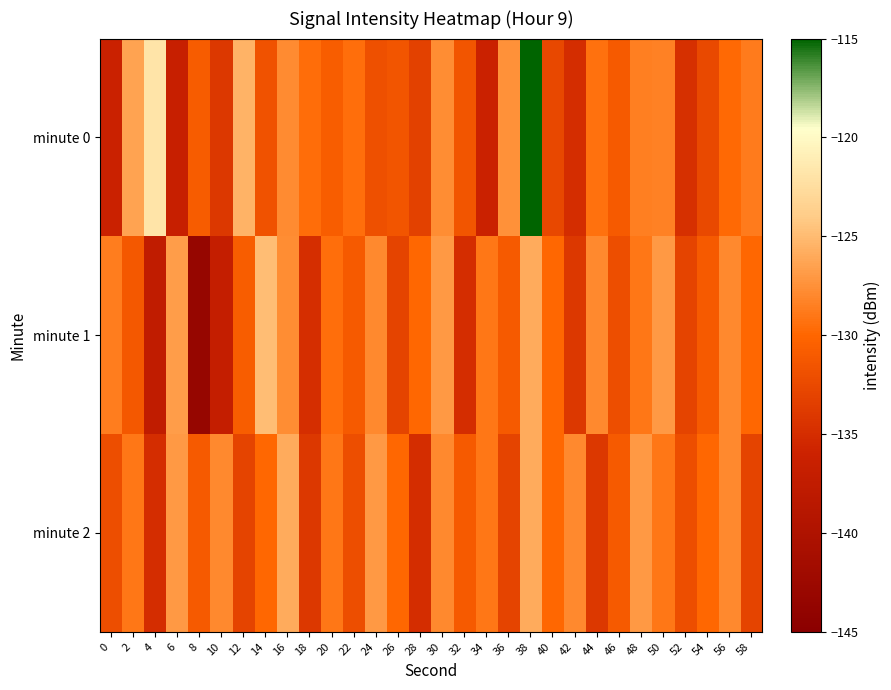

Reading left to right, transcribe all the data shown in this chart.

minute 0: 0=-136.2	2=-126.4	4=-121.8	6=-136.6	8=-130.9	10=-134.0	12=-125.5	14=-131.7	16=-127.9	18=-129.6	20=-130.8	22=-129.5	24=-132.0	26=-131.5	28=-133.3	30=-127.7	32=-131.4	34=-136.1	36=-127.5	38=-115.0	40=-132.6	42=-135.0	44=-129.4	46=-131.1	48=-128.5	50=-128.4	52=-134.8	54=-132.5	56=-129.8	58=-128.8
minute 1: 0=-128.6	2=-131.3	4=-137.5	6=-126.8	8=-143.3	10=-137.0	12=-130.8	14=-124.9	16=-127.7	18=-134.8	20=-129.5	22=-131.0	24=-128.0	26=-133.0	28=-130.0	30=-127.0	32=-135.0	34=-129.0	36=-131.0	38=-126.0	40=-130.0	42=-134.0	44=-128.0	46=-132.0	48=-129.0	50=-127.0	52=-133.0	54=-131.0	56=-128.0	58=-130.0
minute 2: 0=-132.0	2=-129.0	4=-135.0	6=-127.0	8=-131.0	10=-128.0	12=-133.0	14=-130.0	16=-126.0	18=-134.0	20=-129.0	22=-132.0	24=-127.0	26=-130.0	28=-135.0	30=-128.0	32=-131.0	34=-129.0	36=-133.0	38=-126.0	40=-130.0	42=-128.0	44=-134.0	46=-131.0	48=-127.0	50=-129.0	52=-132.0	54=-130.0	56=-128.0	58=-133.0